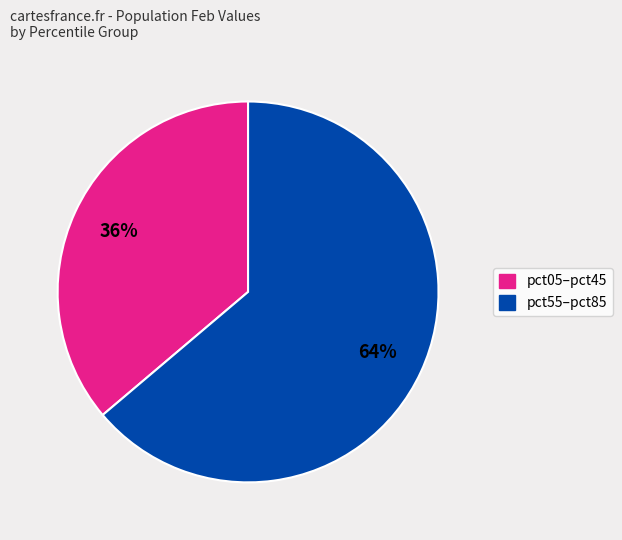

Is there a majority slice in this chart?

Yes